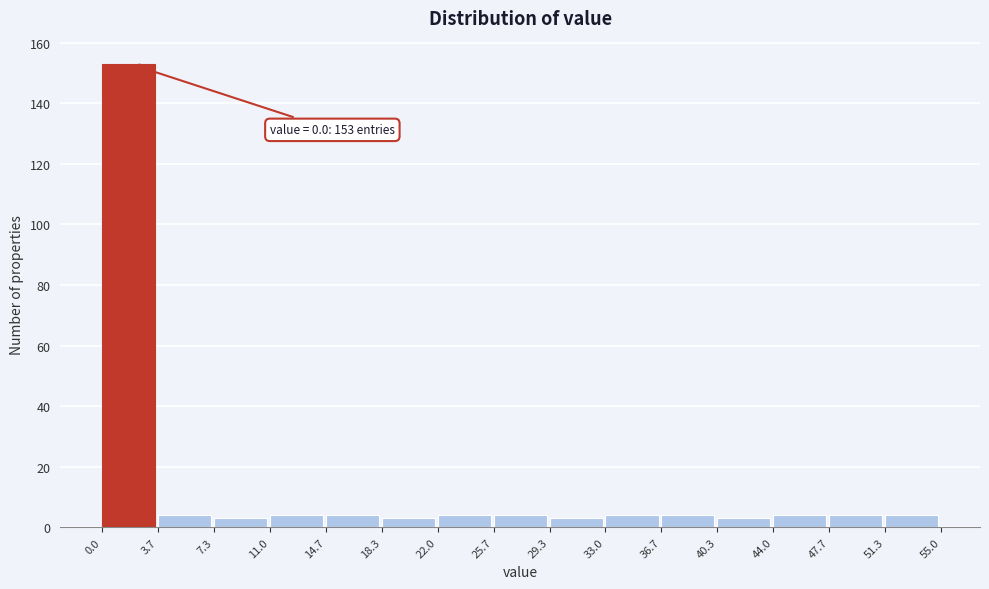

Over which range of the x-axis is the bar tallest?

0.0 to 3.7